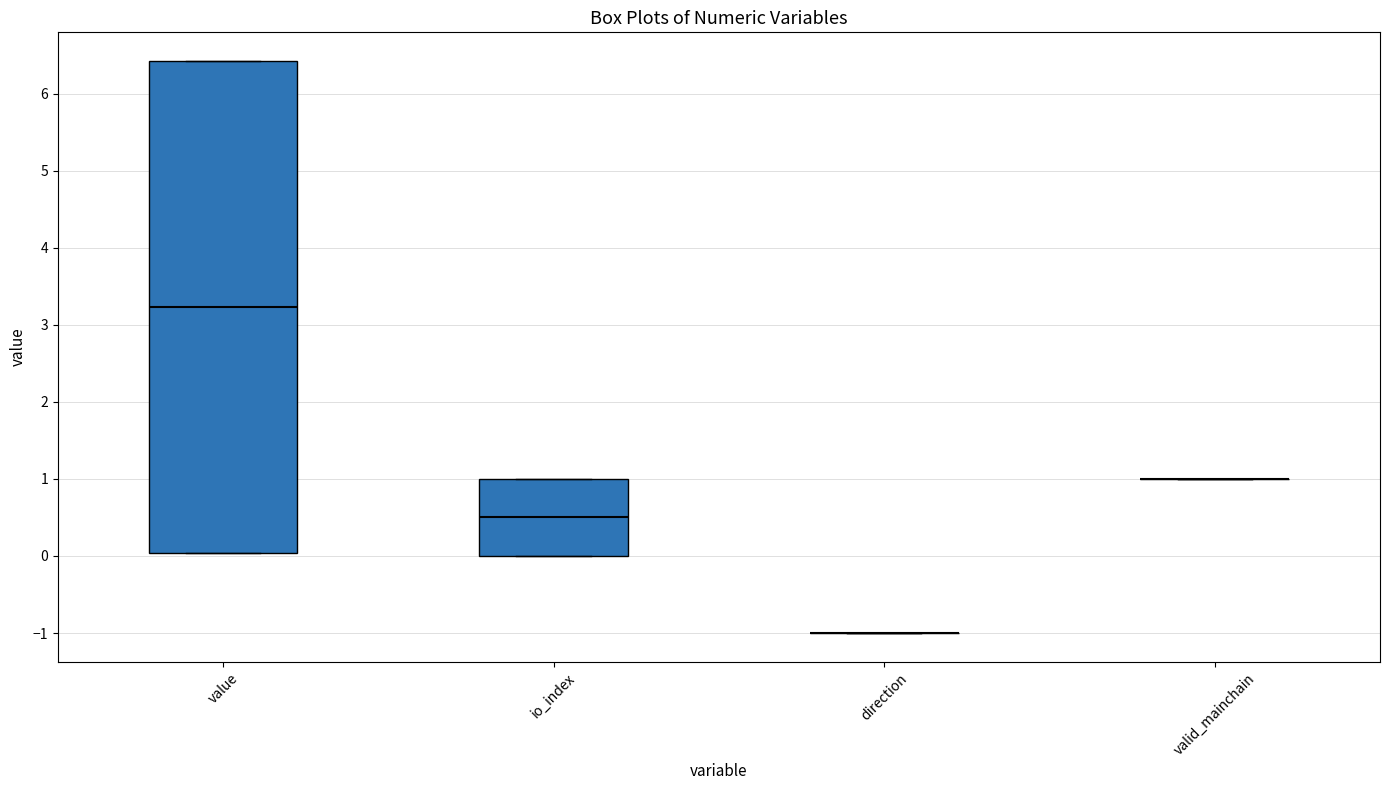

Reading left to right, transcribe this box plot: for each box, give where its median line is, the range the box spans, and where its two whiskers end, as read against the y-axis. The values are not printed on the chart, so give them approximately, as read against the axis.

value: median 3.2, box 0.0 to 6.4, whiskers 0.0 to 6.4
io_index: median 0.5, box 0.0 to 1.0, whiskers 0.0 to 1.0
direction: box collapsed to a line at -1.0, whiskers -1.0 to -1.0
valid_mainchain: box collapsed to a line at 1.0, whiskers 1.0 to 1.0